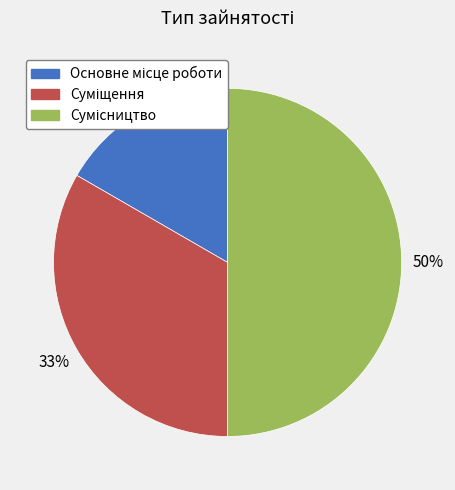

How many segments does this pie chart have?

3